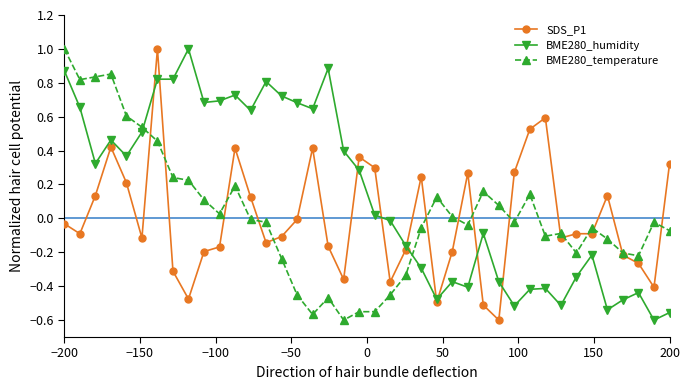

What is the maximum value shown in the chart?

1.0